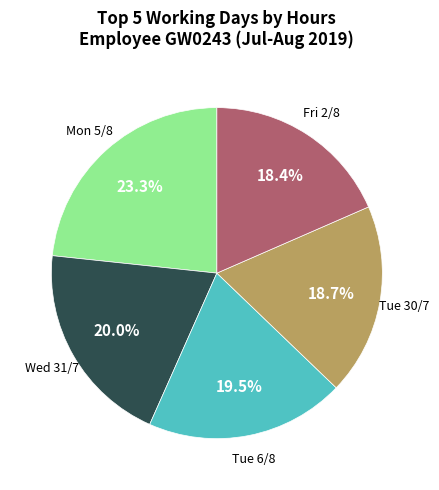

Is there any slice that represents more than half of the pie?

No